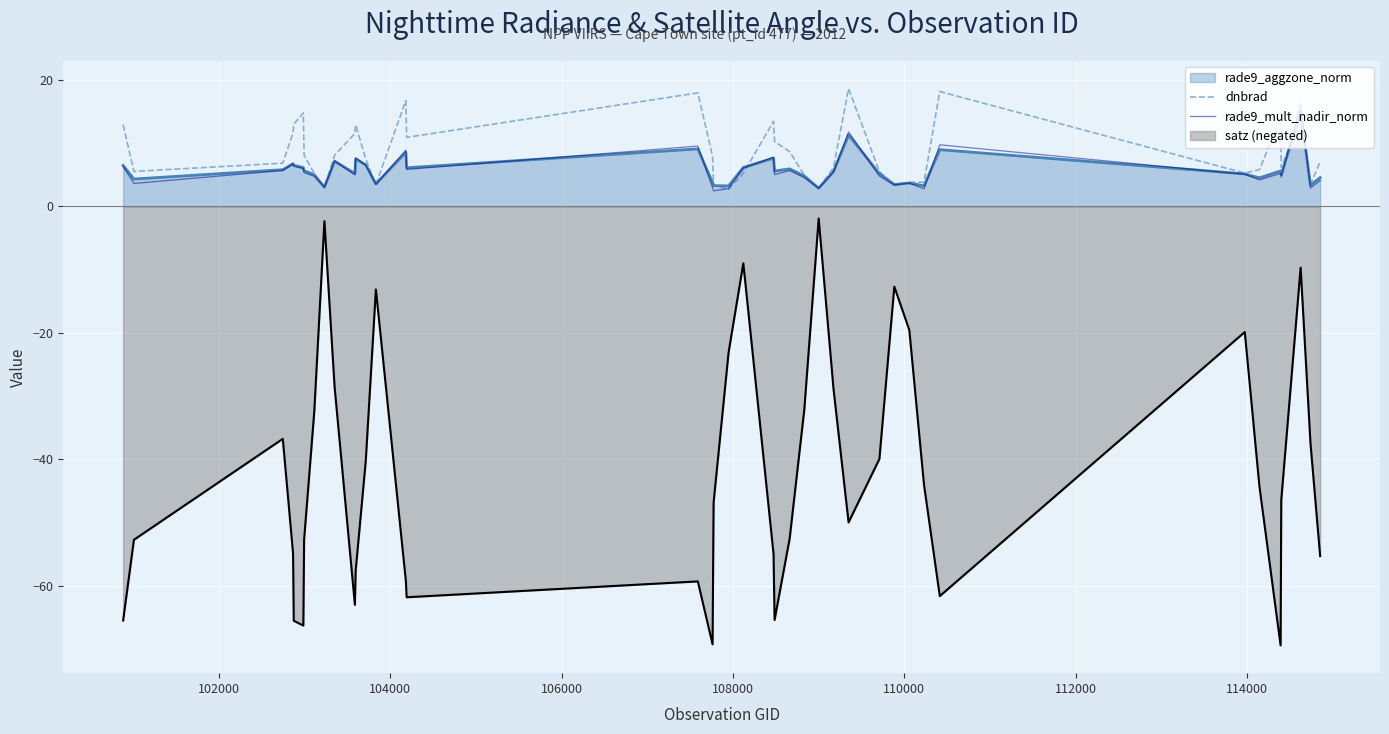

What is the greatest value displayed?

18.6